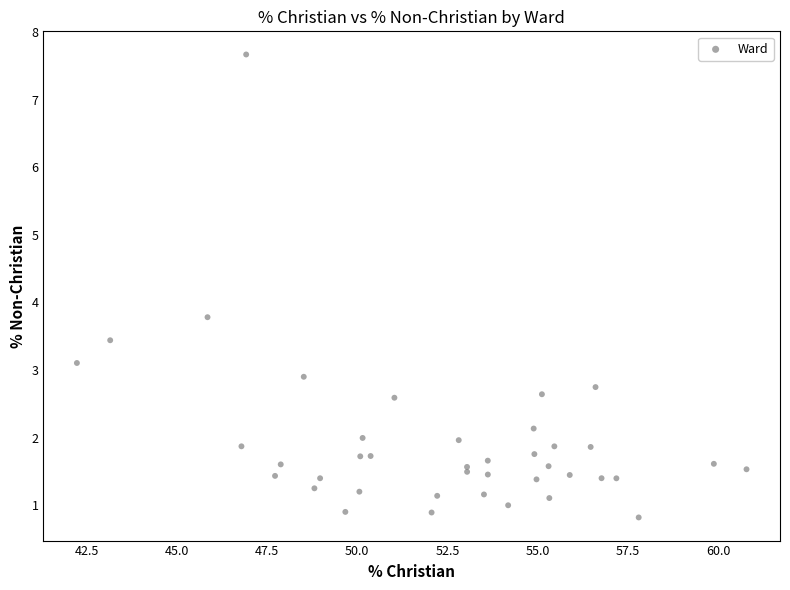

What Y value in the scatter plot is closest to 4?

3.8